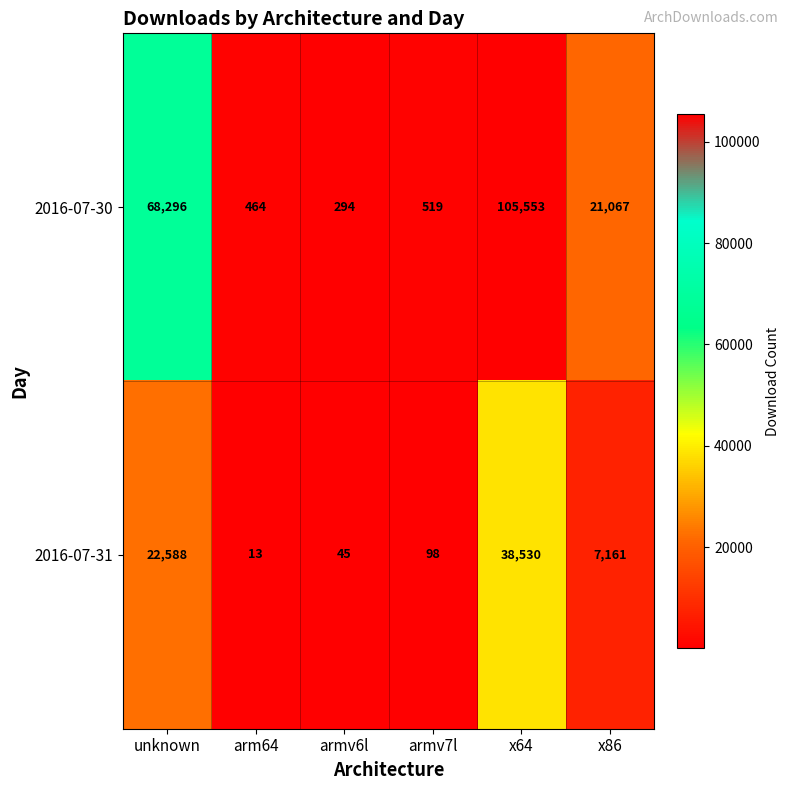

Rank the series by their maximum value, from lowest to highest.

2016-07-31, 2016-07-30